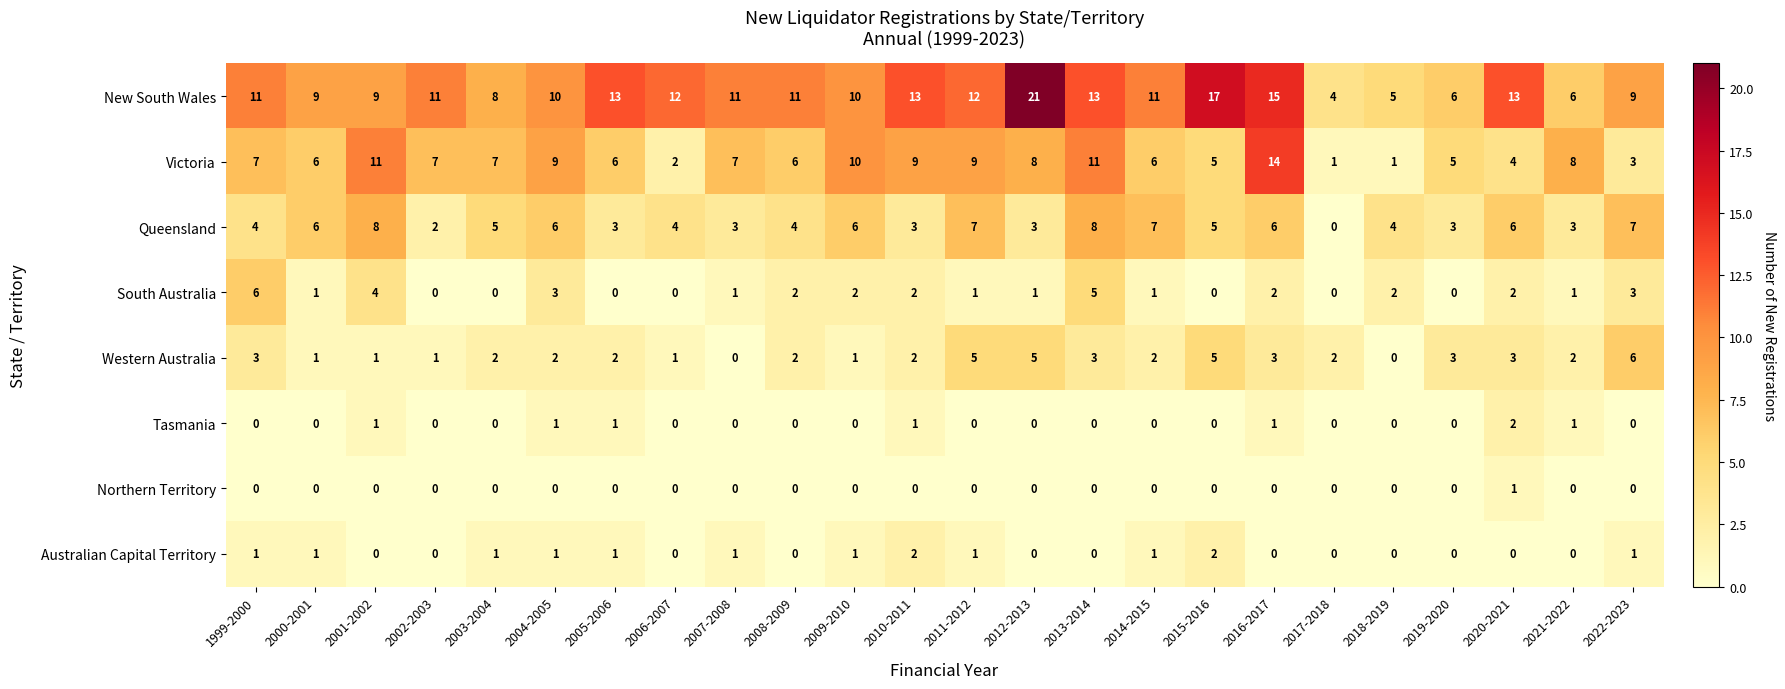

What is the total value across all series at 2007-2008?

23